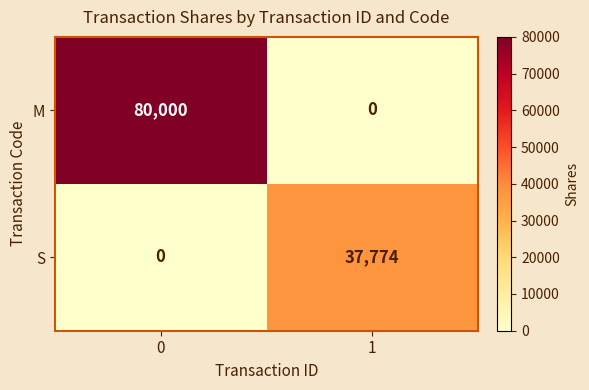

Reading left to right, list all the values displayed in this chart.

M: 80000	0
S: 0	37774